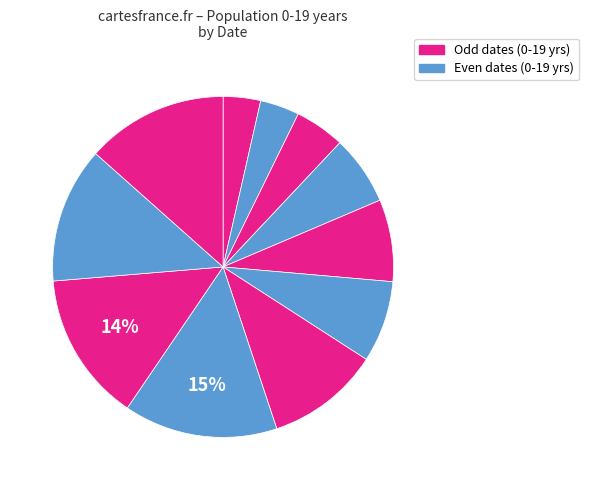

Which slice is the largest?

2020-12-16